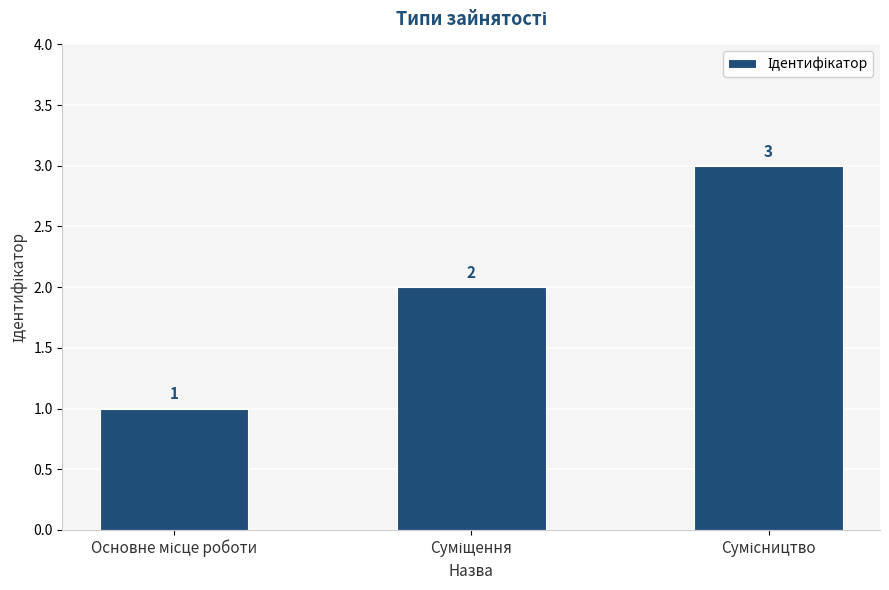

How many values are between 1 and 3?

3